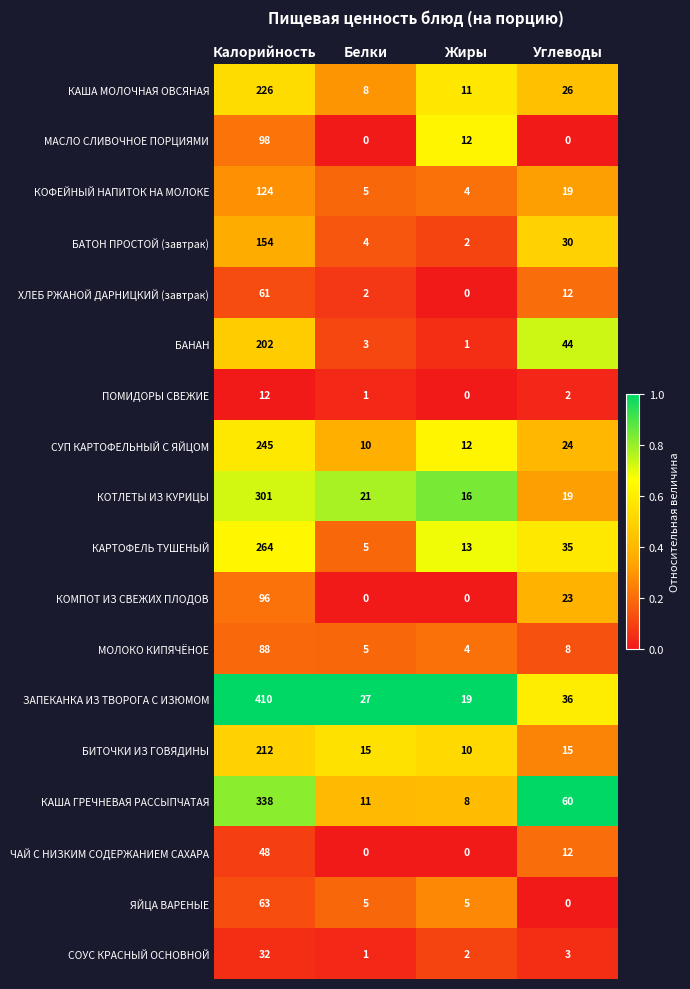

Rank the categories by КОТЛЕТЫ ИЗ КУРИЦЫ value from highest to lowest.

Калорийность, Белки, Углеводы, Жиры